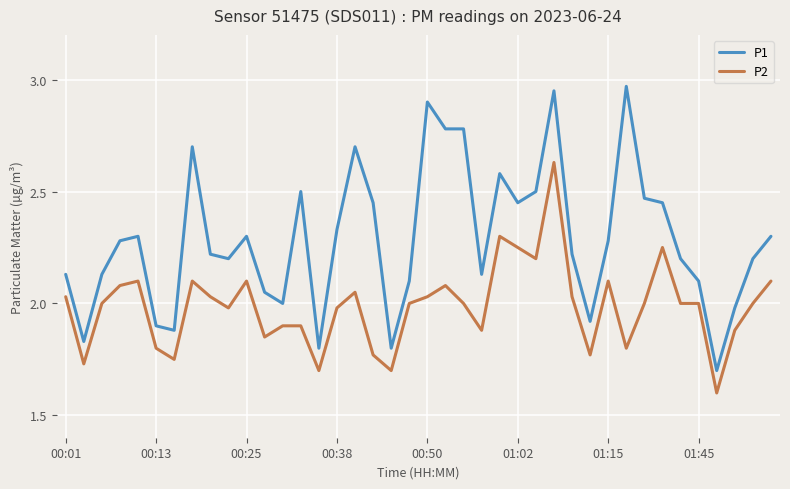

Which series has the widest spread of values?

P1